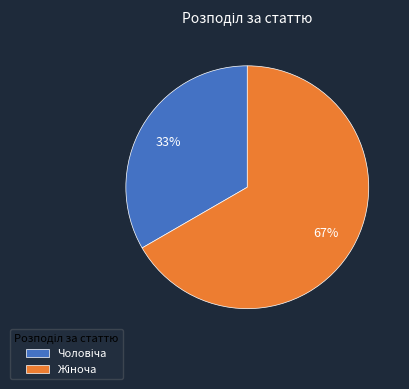

Is there any slice that represents more than half of the pie?

Yes